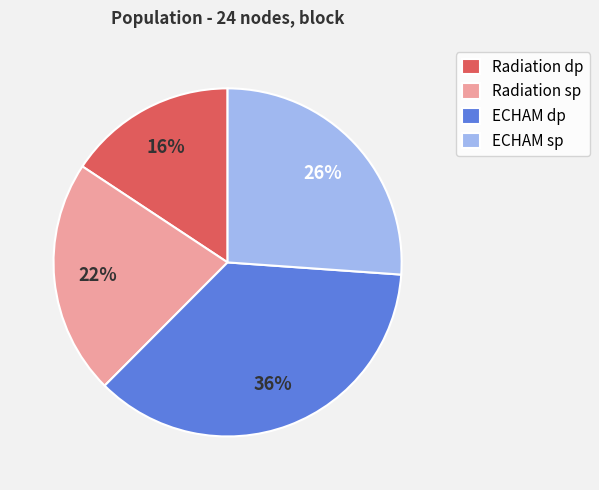

Is there a majority slice in this chart?

No